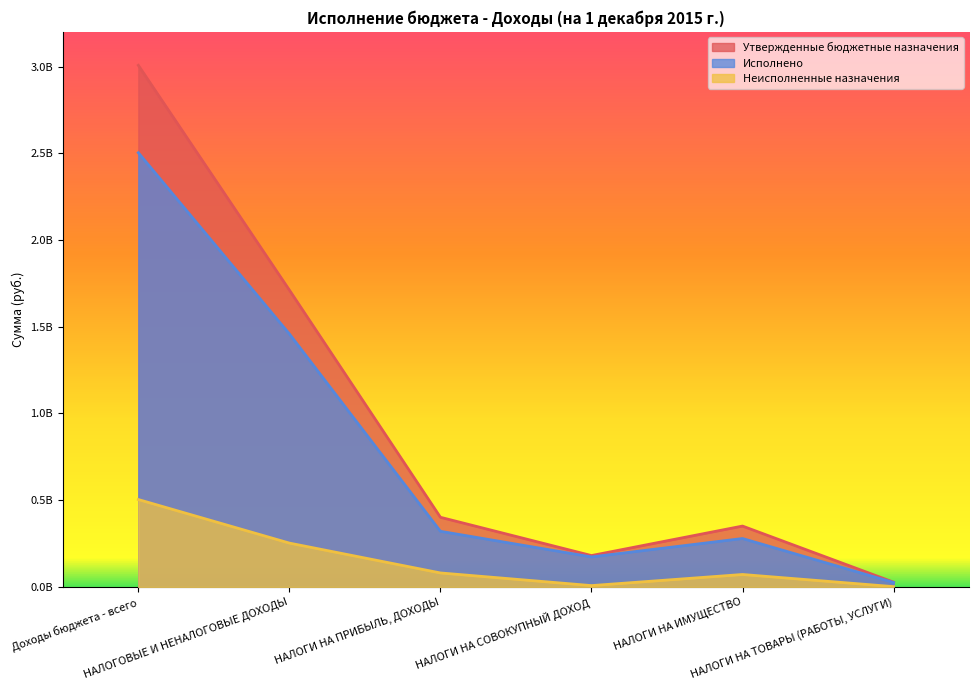

What are all the series names shown in the legend?

Утвержденные бюджетные назначения, Исполнено, Неисполненные назначения